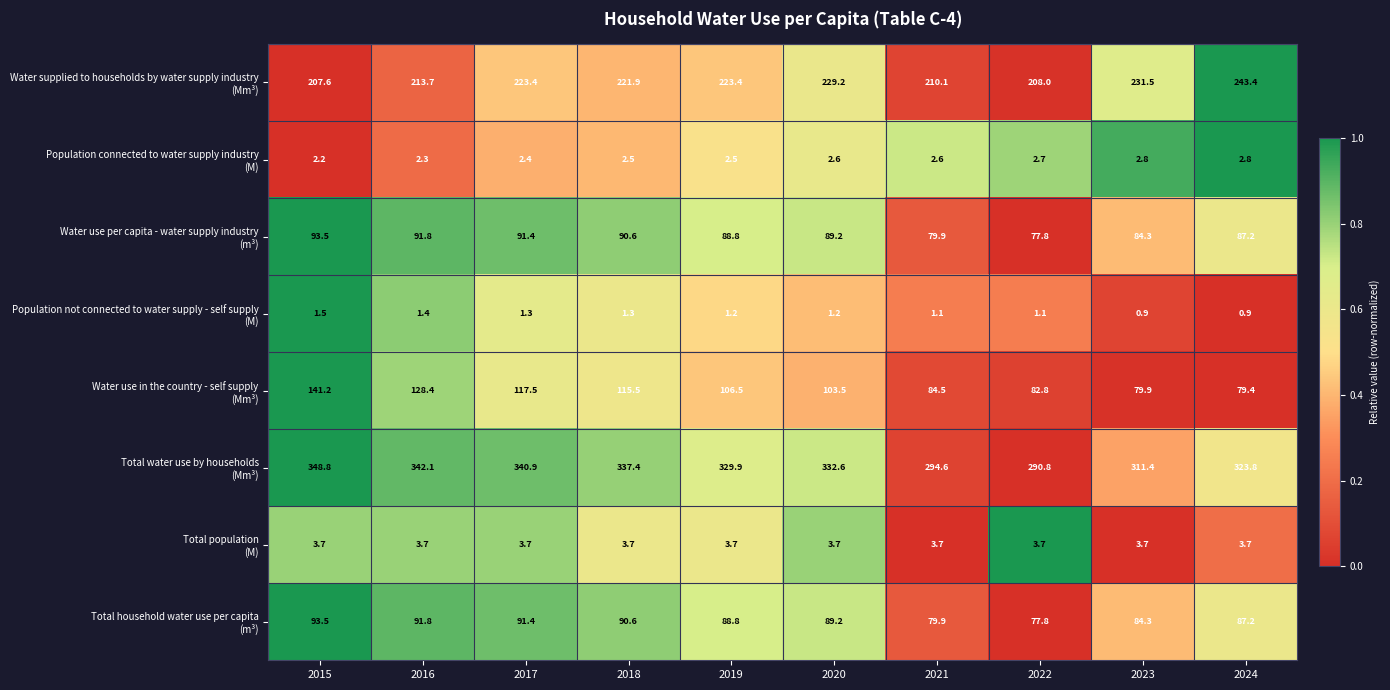

What is the smallest value displayed?

0.9